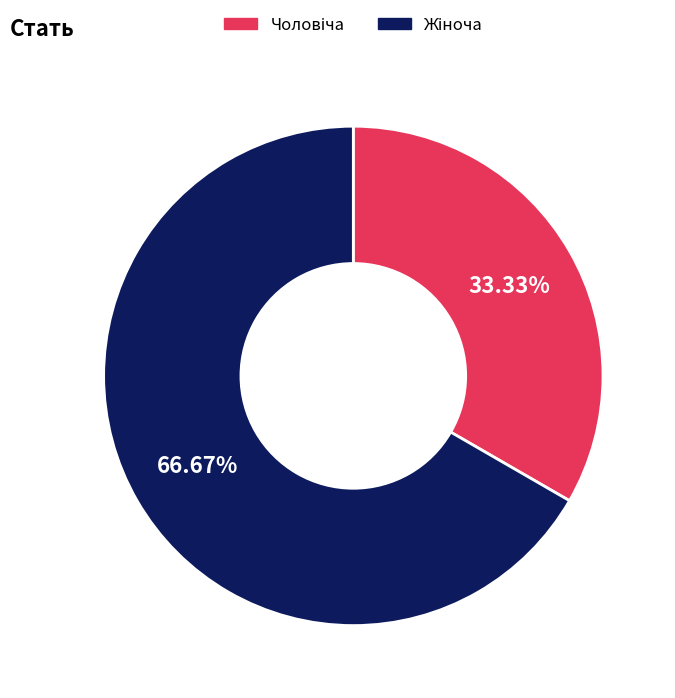

To the nearest percent, what is the difference between the largest and smallest slice percentages?

33%